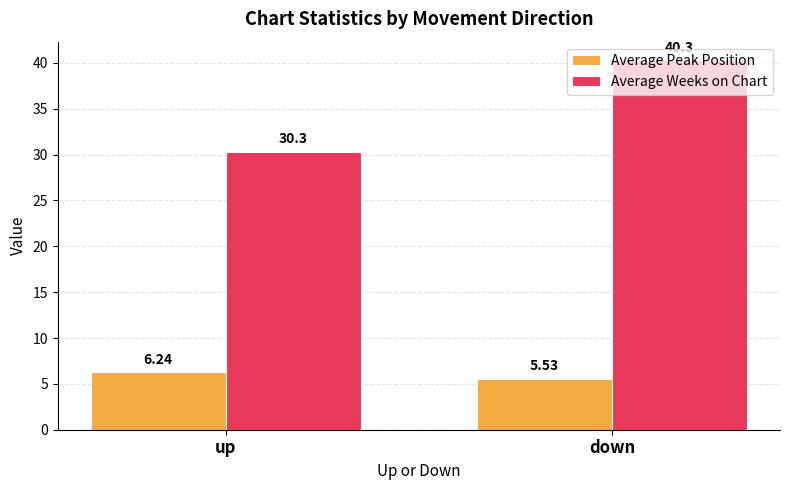

Rank the series by their maximum value, from lowest to highest.

Average Peak Position, Average Weeks on Chart